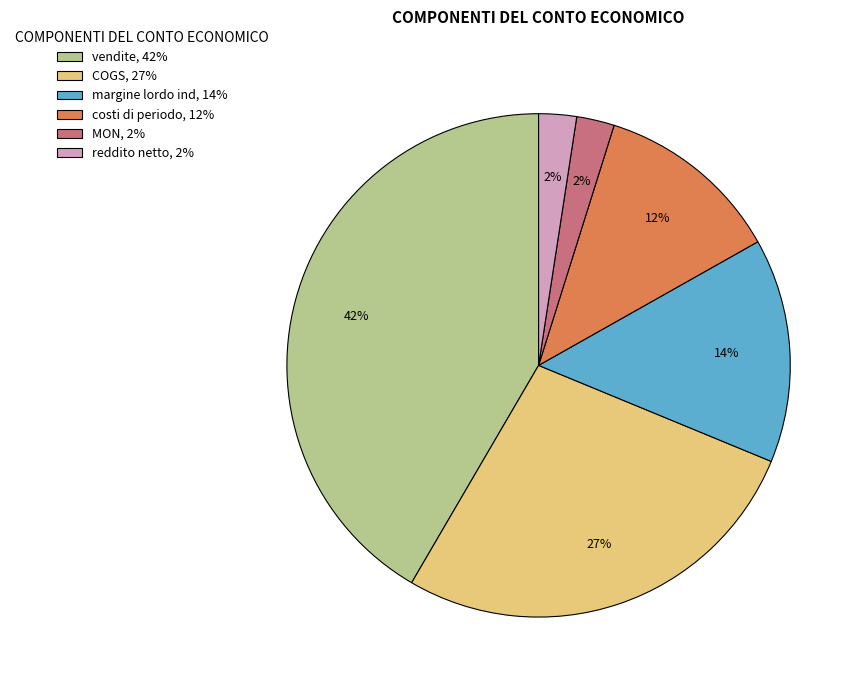

Is there any slice that represents more than half of the pie?

No